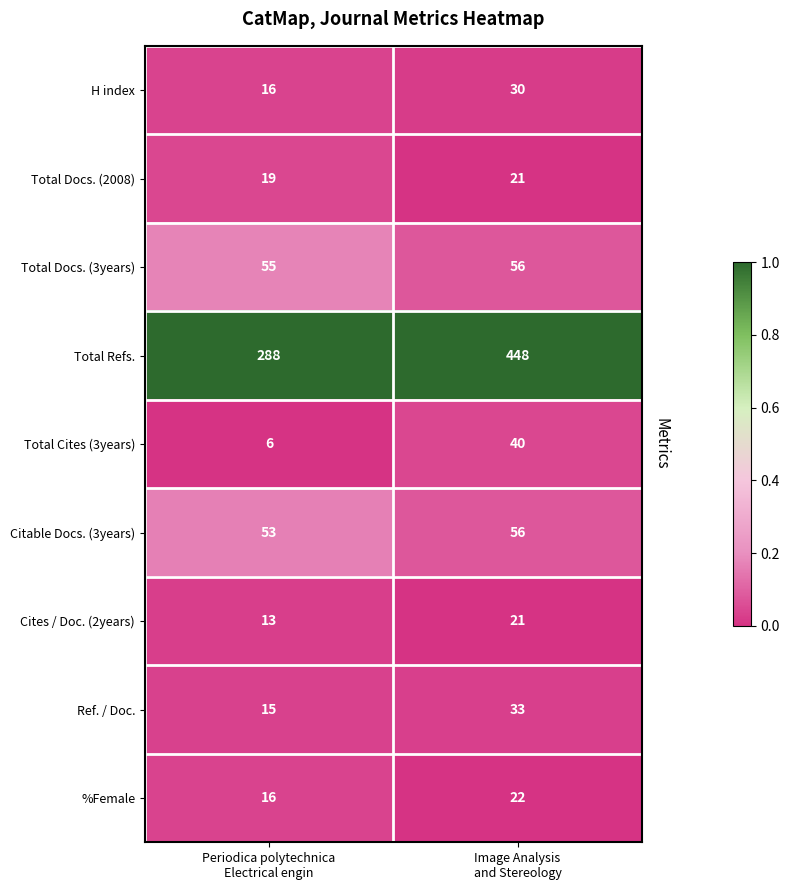

Reading left to right, what are all the values shown in this chart?

H index: 16	30
Total Docs. (2008): 19	21
Total Docs. (3years): 55	56
Total Refs.: 288	448
Total Cites (3years): 6	40
Citable Docs. (3years): 53	56
Cites / Doc. (2years): 13	21
Ref. / Doc.: 15	33
%Female: 16	22